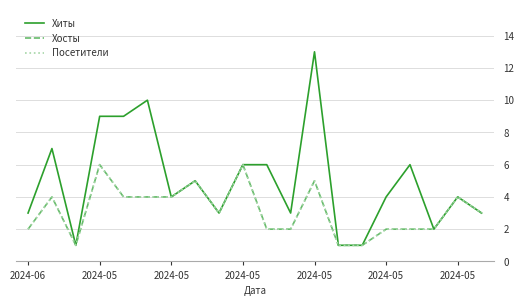

True or false: Посетители and Хиты intersect in this chart.

False